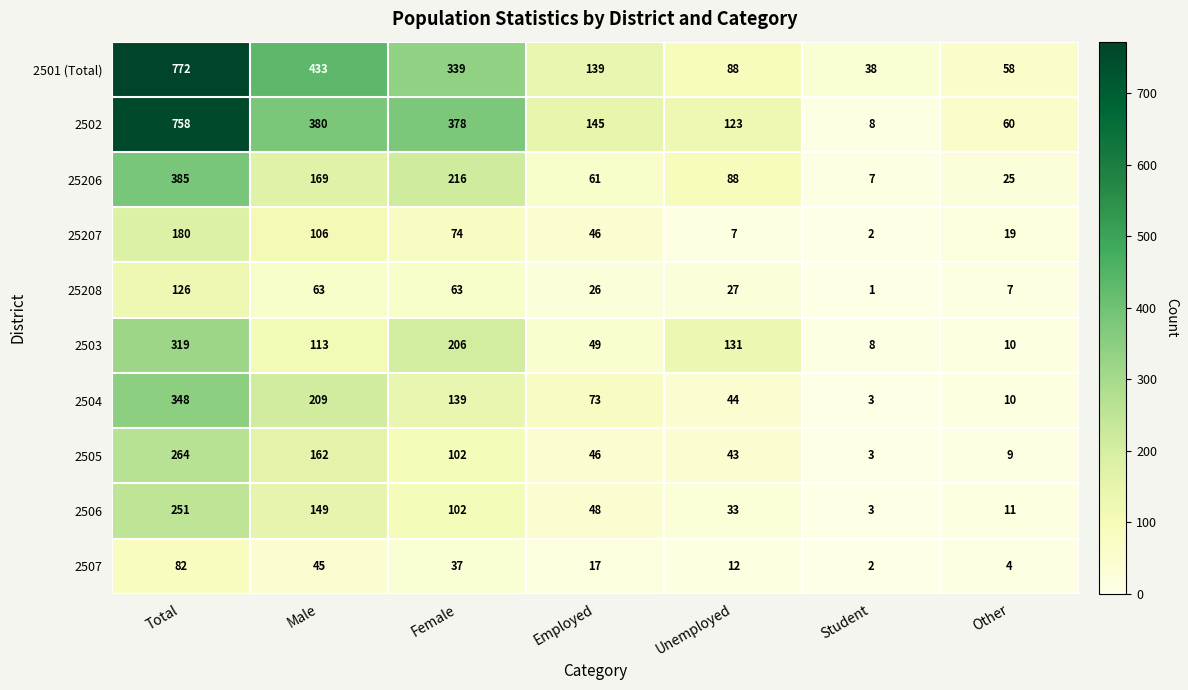

Between Male and Unemployed, which series saw the biggest shift?

2501 (Total)